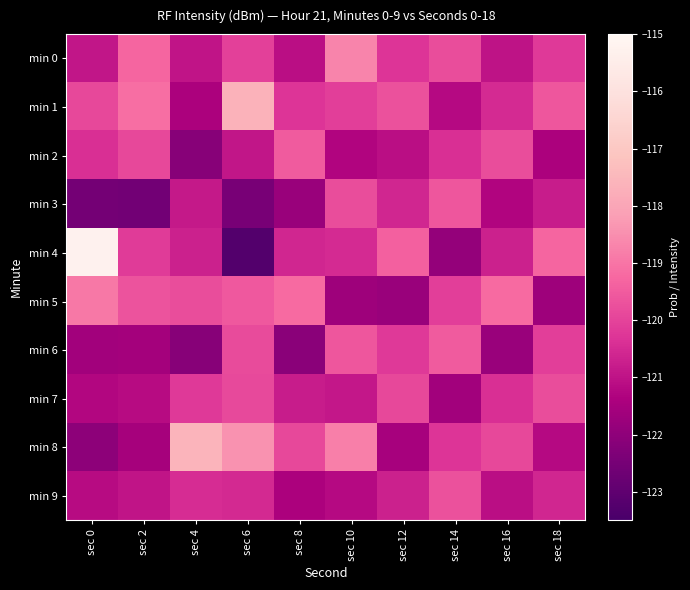

Which series has the largest range (max minus min)?

min 4